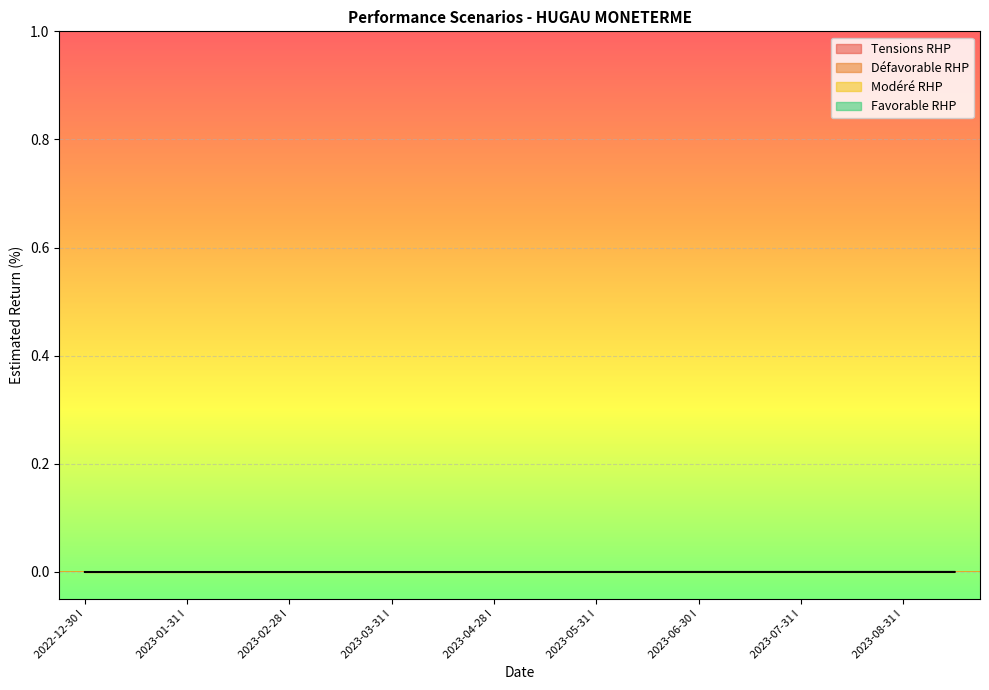

Which series has the largest total across all categories?

Favorable_RHP_rend